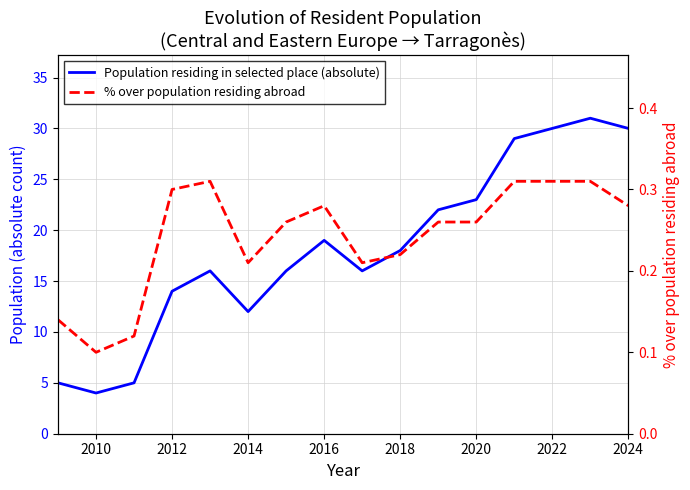

True or false: % over population residing abroad and Population residing in selected place (absolute) intersect in this chart.

False